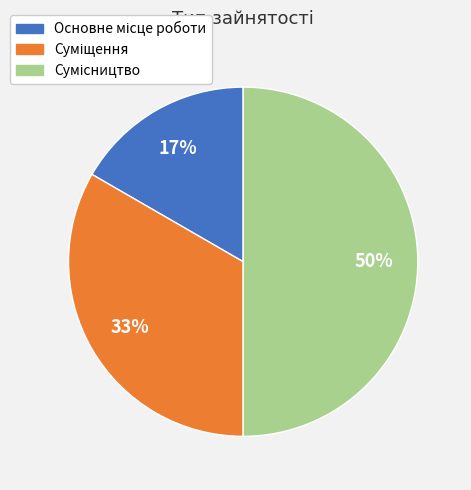

To the nearest percent, what is the difference between the largest and smallest slice percentages?

33%